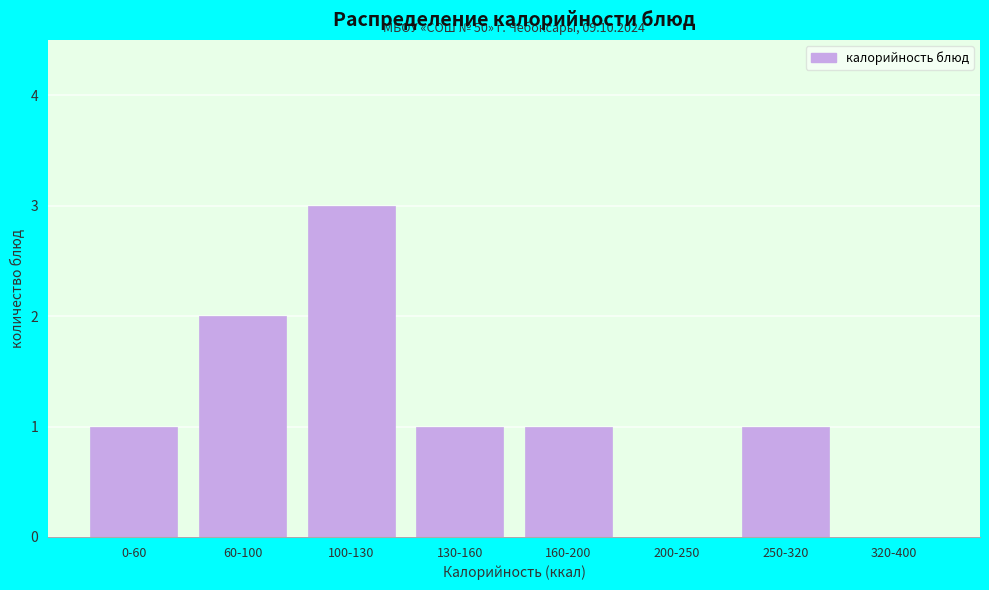

Reading left to right, extract all data points from this chart.

0-60=1	60-100=2	100-130=3	130-160=1	160-200=1	200-250=0	250-320=1	320-400=0